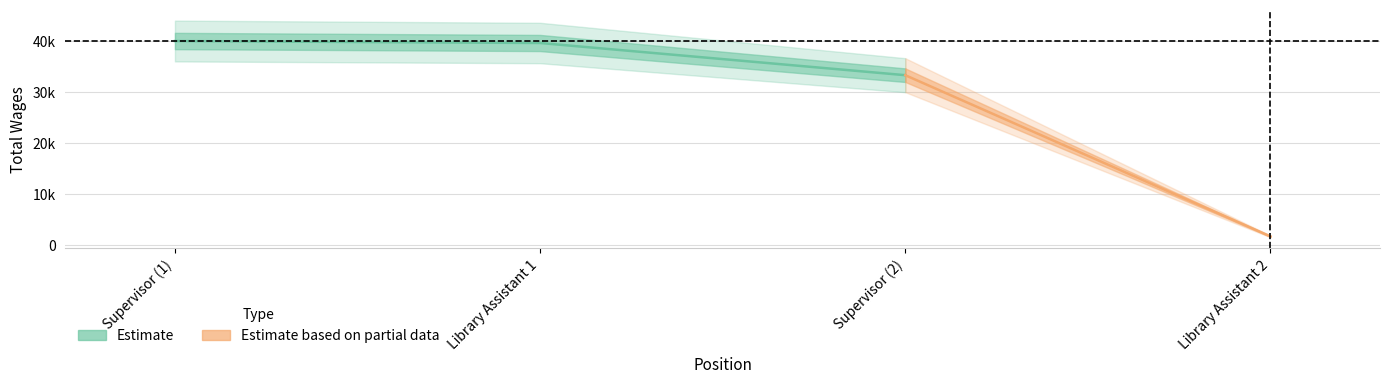

What is the label of the 4th point from the left?

Library Assistant 2